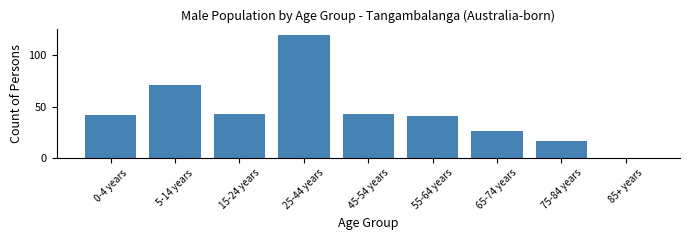

Reading right to left, transcribe all the data shown in this chart.

85+ years=0	75-84 years=17	65-74 years=26	55-64 years=41	45-54 years=43	25-44 years=120	15-24 years=43	5-14 years=71	0-4 years=42